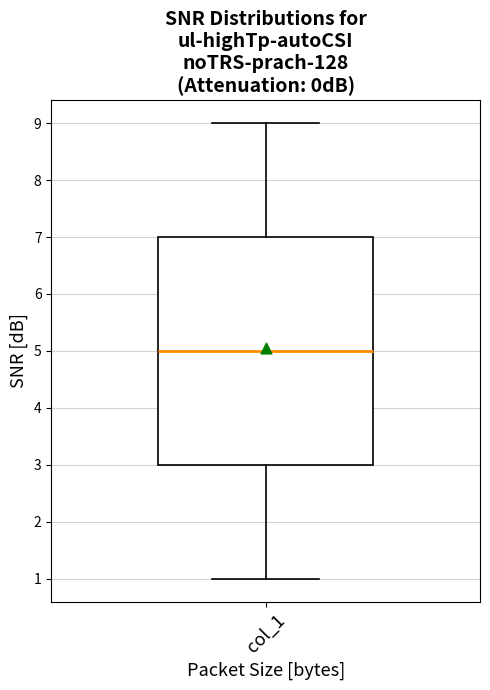

Read this box plot against the y-axis: the position of the median line, the range covered by the box, and the ends of both whiskers. The values are not printed on the chart, so give them approximately, as read against the axis.

median 5, box 3 to 7, whiskers 1 to 9